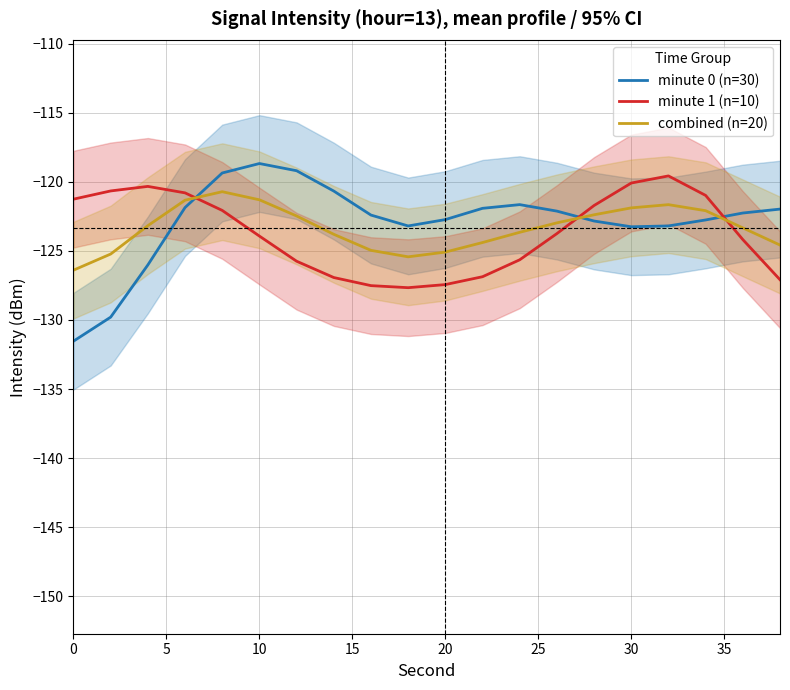

The minute 0 (n=30) series shows -122.7 at 20. True or false?

True